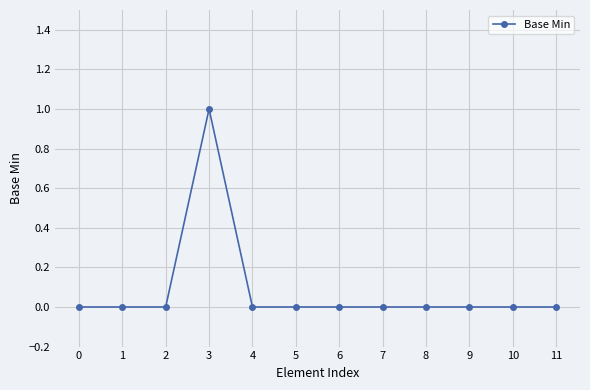

Reading left to right, transcribe all the data shown in this chart.

0=0	1=0	2=0	3=1	4=0	5=0	6=0	7=0	8=0	9=0	10=0	11=0